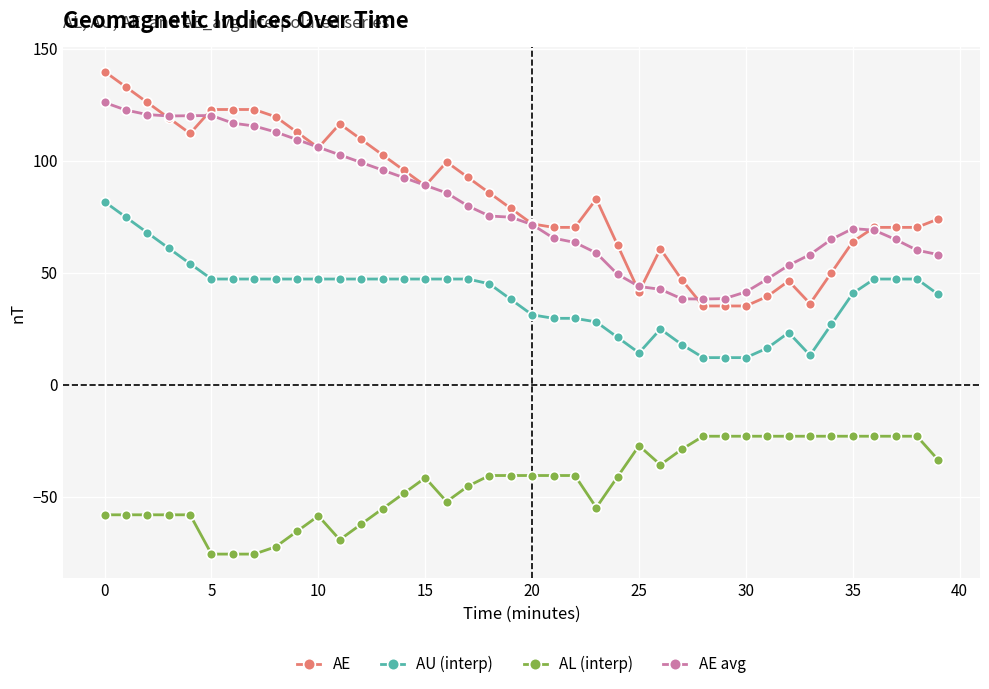

What is the minimum value shown in the chart?

-75.7